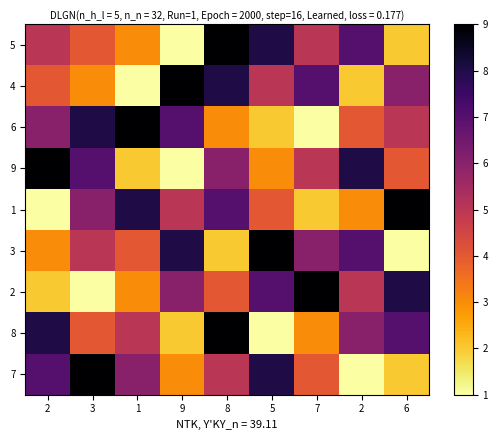

Count the number of categories in the chart.

9